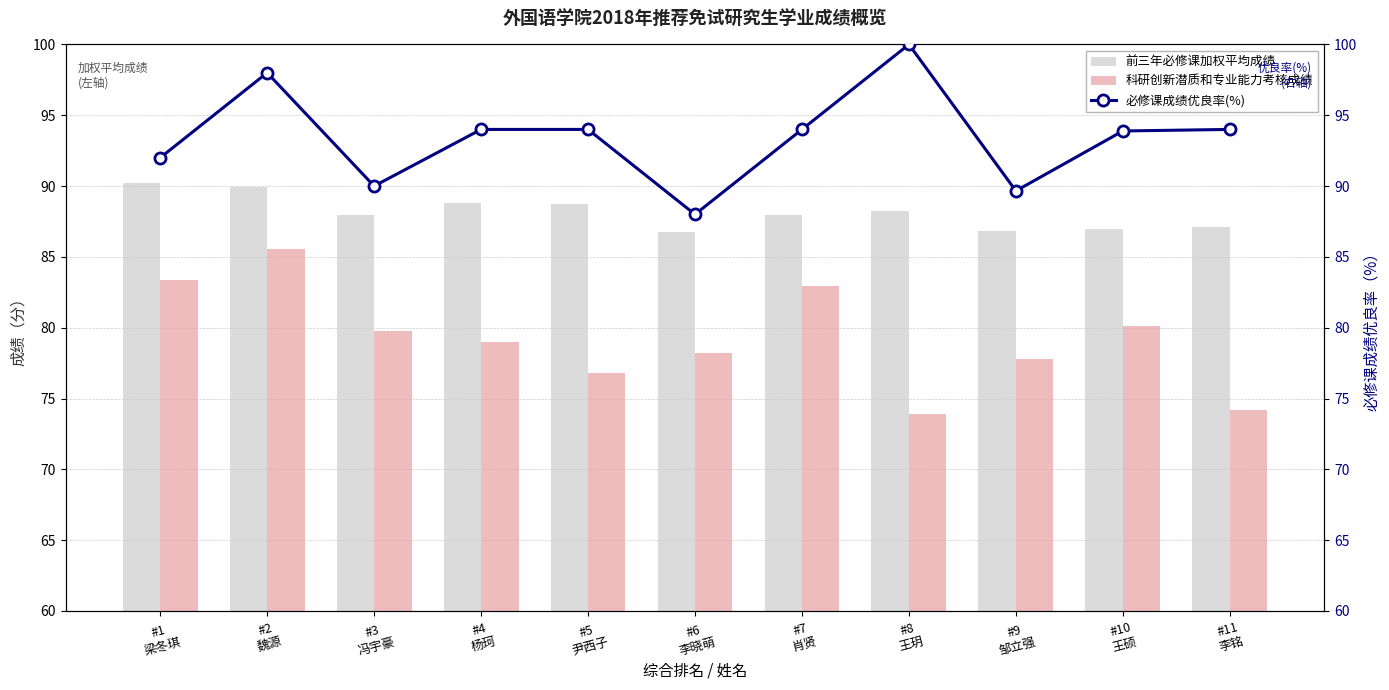

Reading left to right, what are all the values shown in this chart?

前三年必修课加权平均成绩: #1
梁冬琪=90.2	#2
魏源=89.9	#3
冯宇豪=87.9	#4
杨珂=88.8	#5
尹西子=88.8	#6
李晓萌=86.7	#7
肖贤=87.9	#8
王玥=88.3	#9
邹立强=86.8	#10
王硕=86.9	#11
李铭=87.1
科研创新潜质和专业能力考核成绩: #1
梁冬琪=83.4	#2
魏源=85.6	#3
冯宇豪=79.8	#4
杨珂=79.0	#5
尹西子=76.8	#6
李晓萌=78.2	#7
肖贤=83.0	#8
王玥=73.9	#9
邹立强=77.8	#10
王硕=80.1	#11
李铭=74.2
必修课成绩优良率(%): #1
梁冬琪=92.0	#2
魏源=98.0	#3
冯宇豪=90.0	#4
杨珂=94.0	#5
尹西子=94.0	#6
李晓萌=88.0	#7
肖贤=94.0	#8
王玥=100.0	#9
邹立强=89.7	#10
王硕=93.9	#11
李铭=94.0